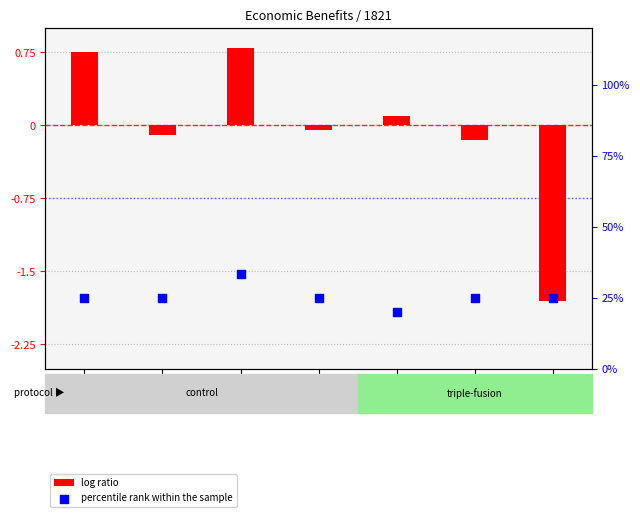

At which category is the sum across all series the highest?

1821003